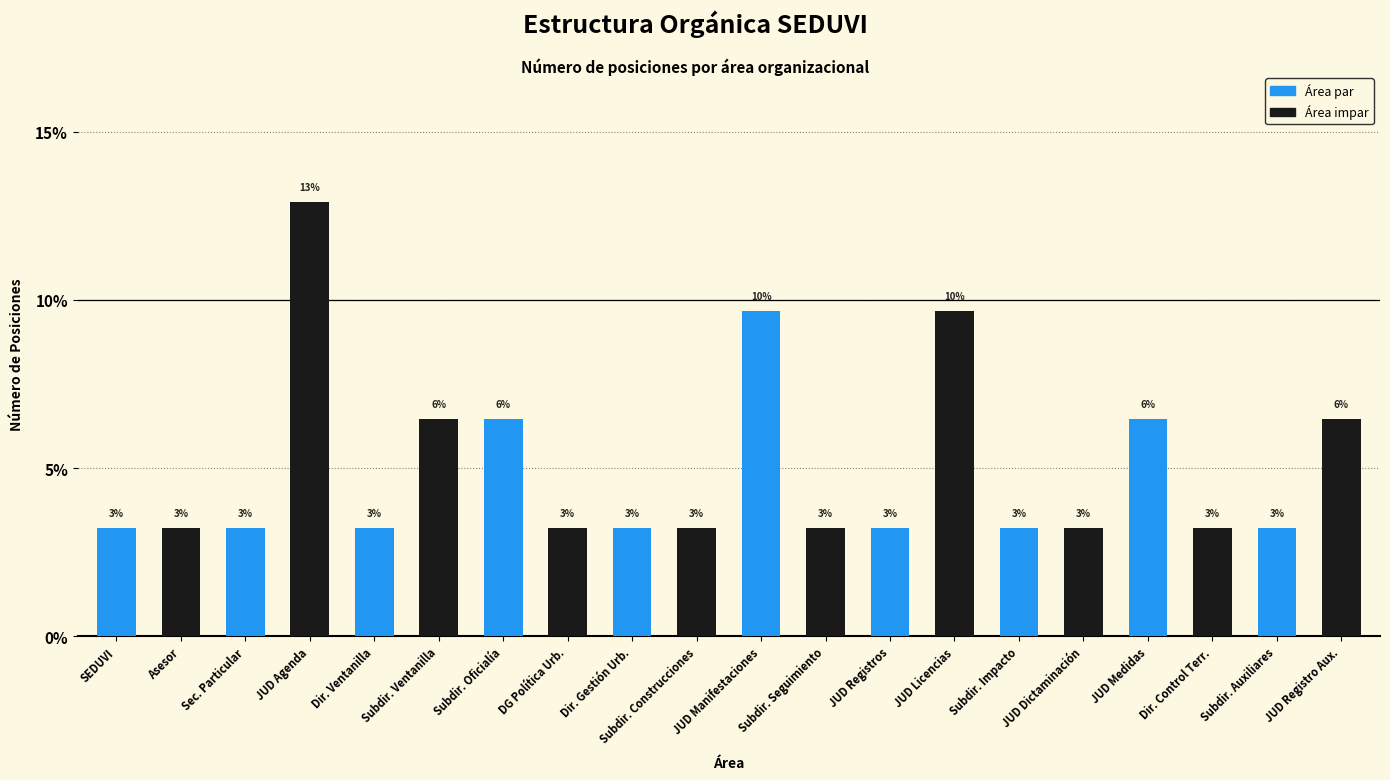

Does the chart contain any negative values?

No